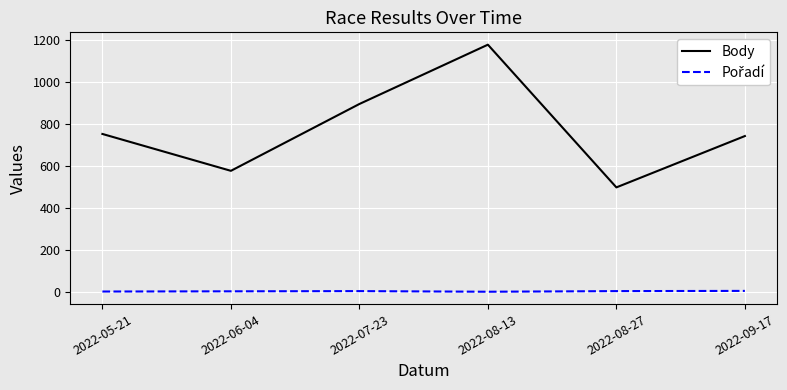

What is the difference between the maximum and second lowest values in the Body series?

602